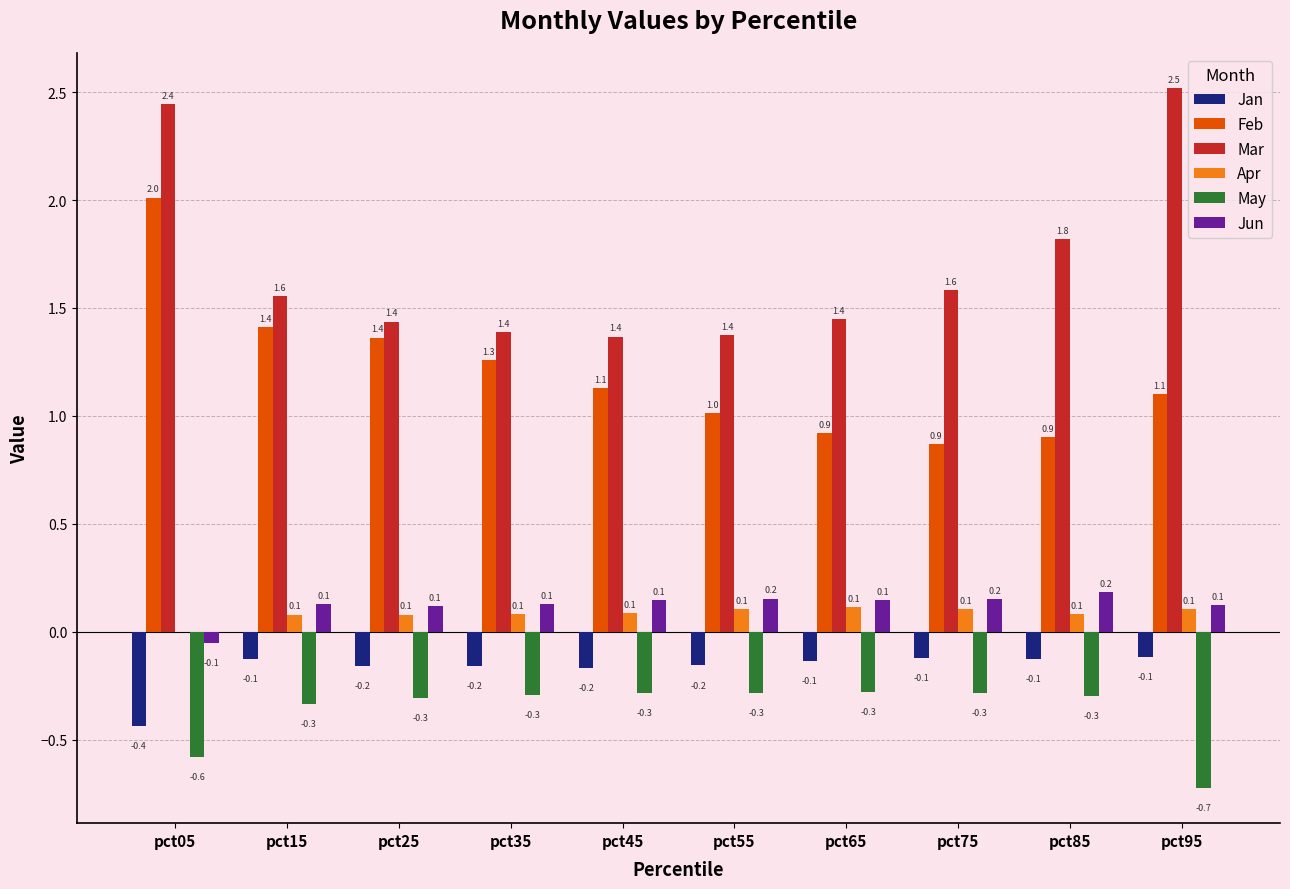

Which series changed the most between pct45 and pct65?

Feb